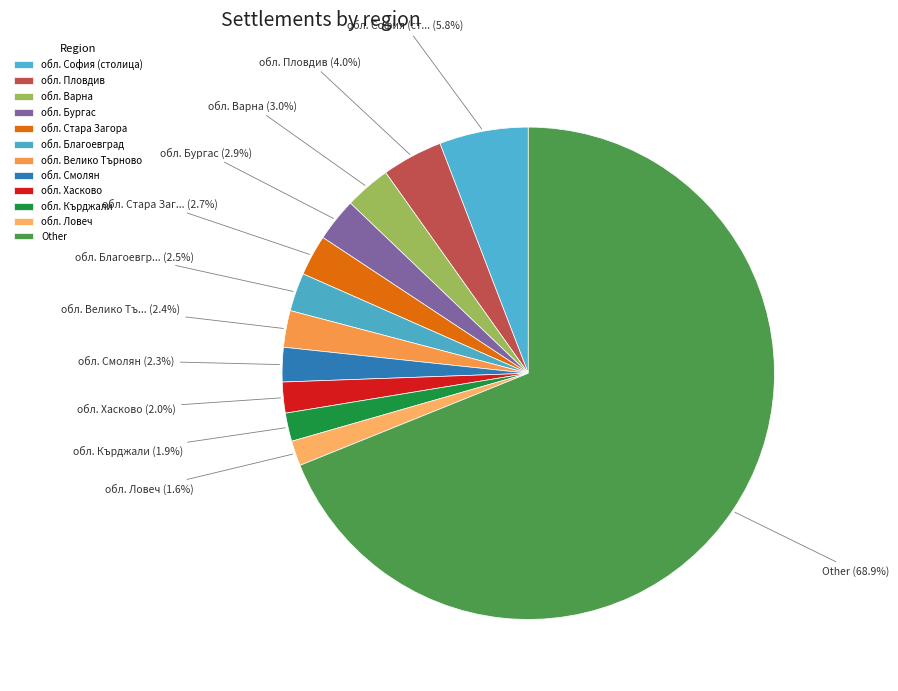

True or false: обл. Хасково accounts for 2% of the total.

True